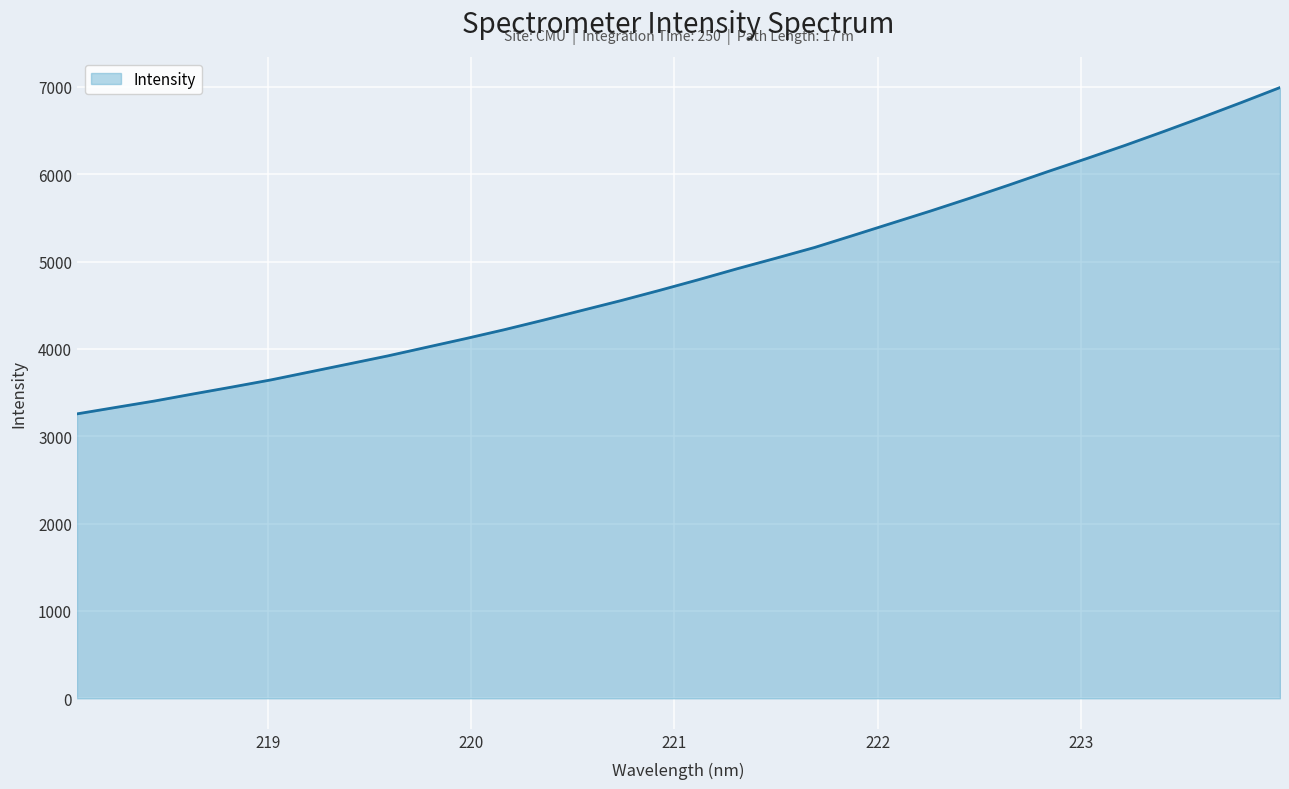

What is the maximum value shown in the chart?

6991.5